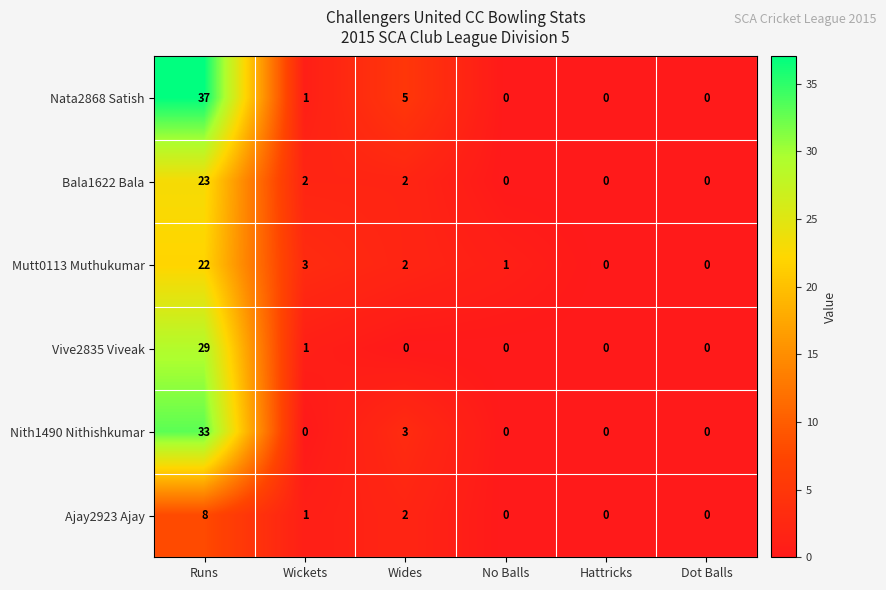

What is the sum of all Bala1622 Bala values?

27